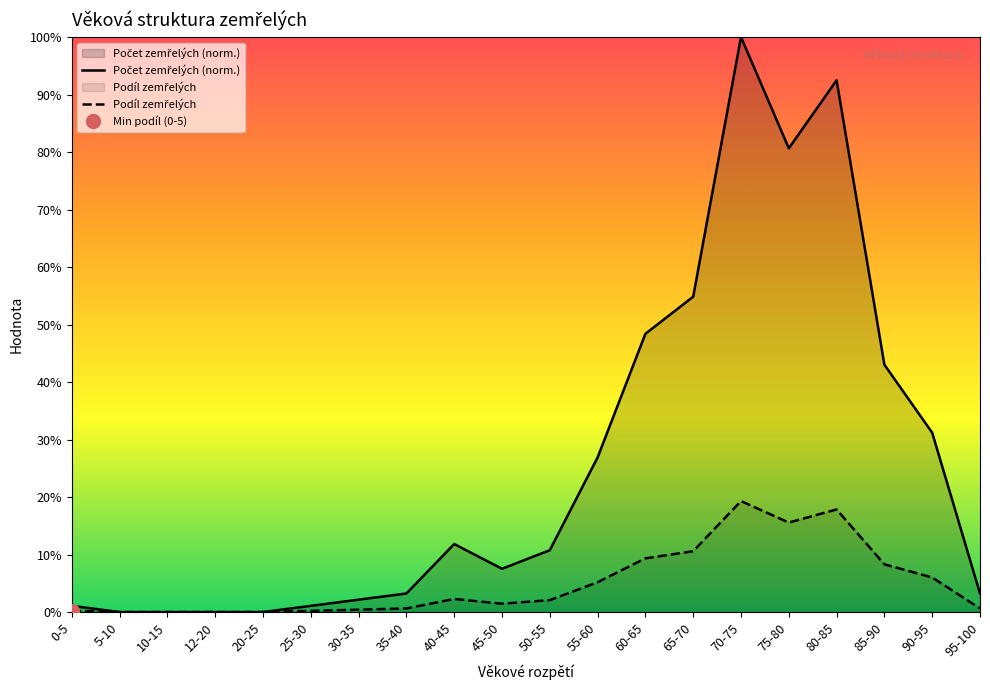

How many lines are shown in the chart?

2